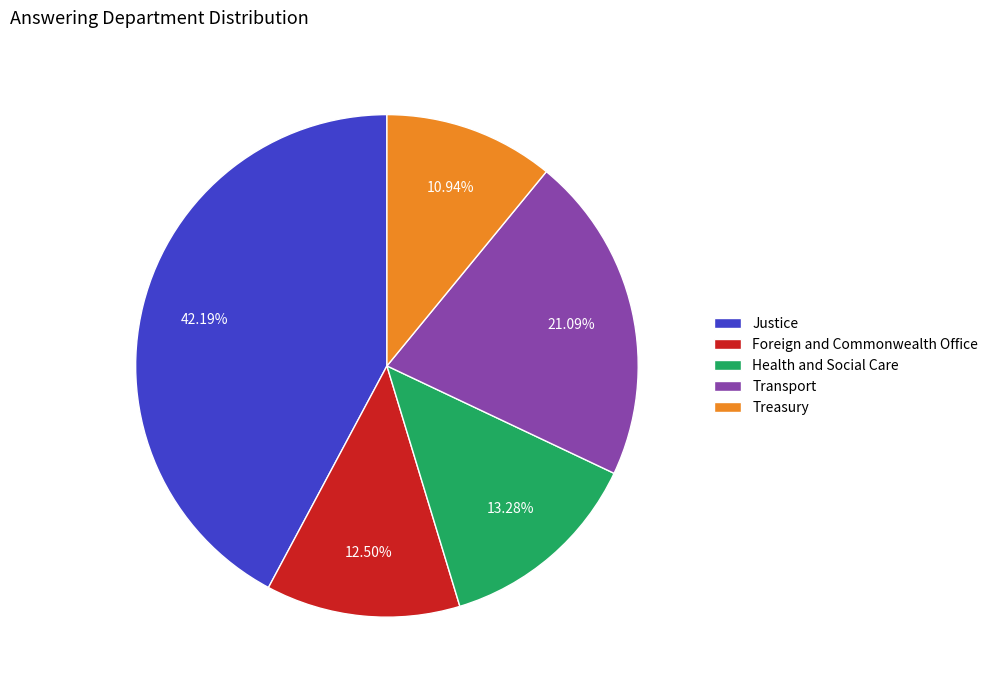

How many slices are in this pie chart?

5